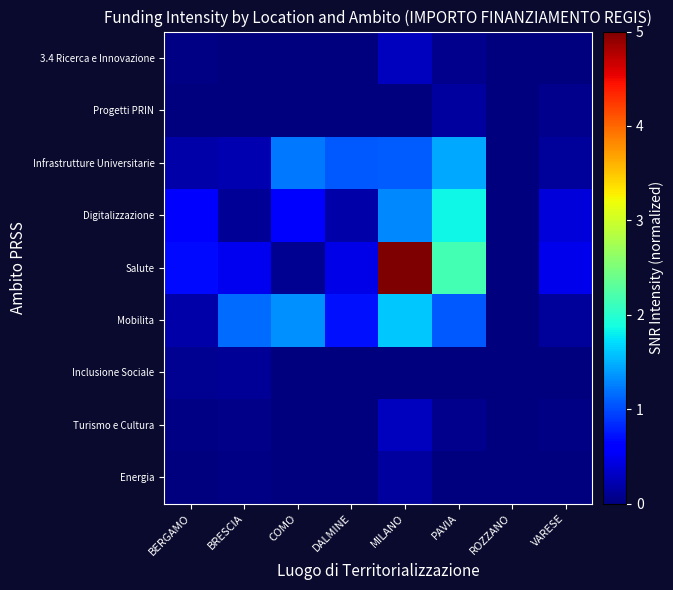

At VARESE, list the series in order from largest to smallest.

Salute, Digitalizzazione, Infrastrutture Universitarie, Mobilita, Progetti PRIN, Turismo e Cultura, Energia, 3.4 Ricerca e Innovazione, Inclusione Sociale